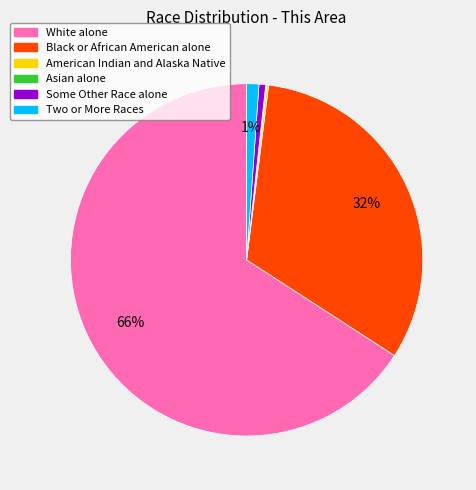

To the nearest percent, what percentage of the pie is Some Other Race alone?

1%